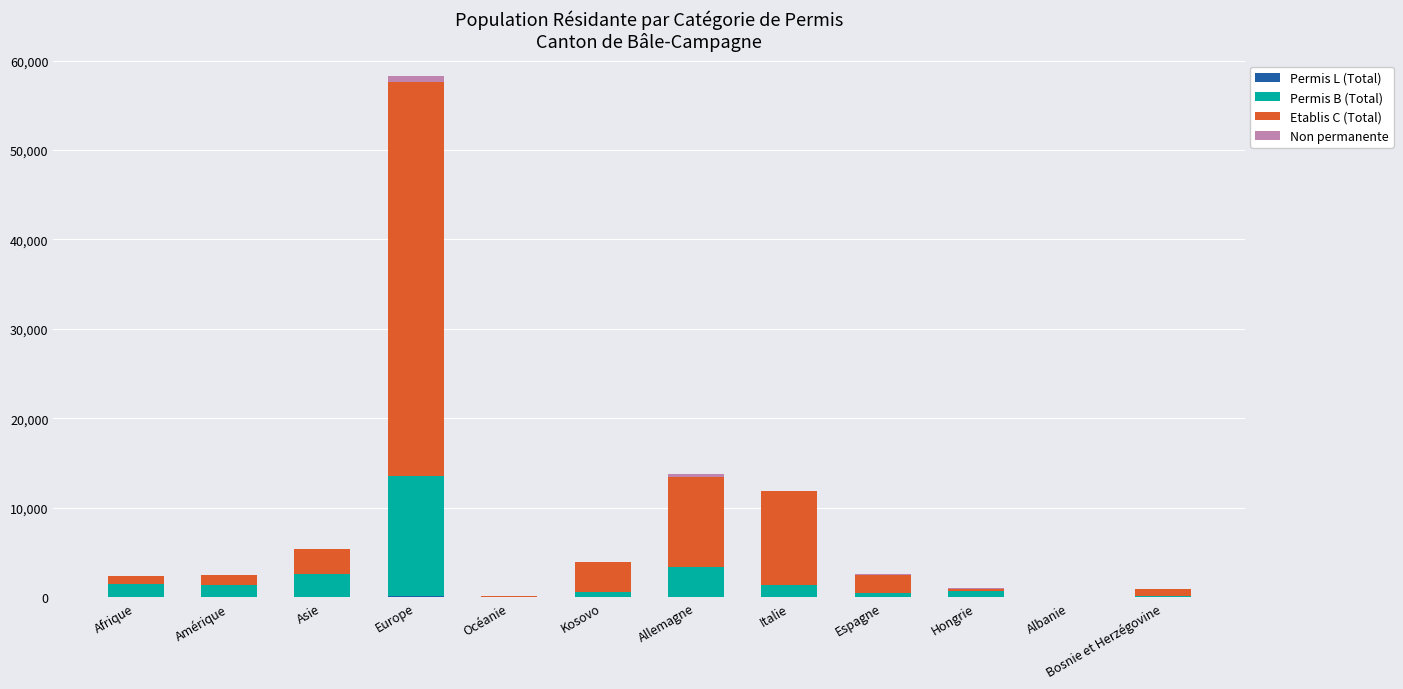

At which category is the sum across all series the highest?

Europe